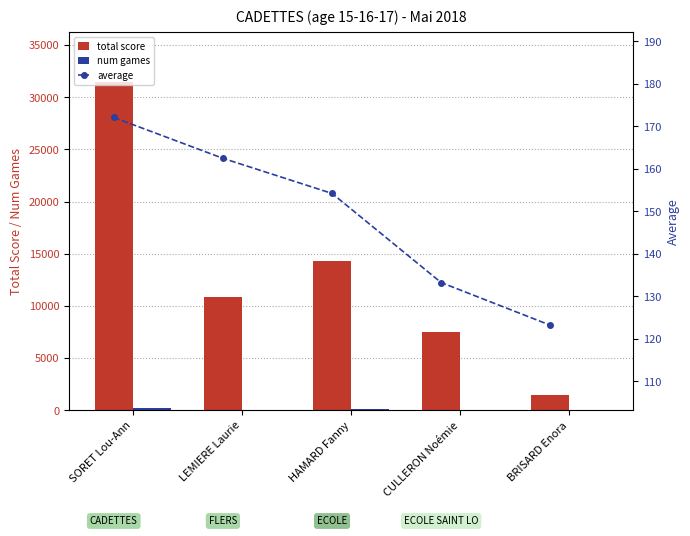

The value of total score at BRISARD Enora is 1478. True or false?

True